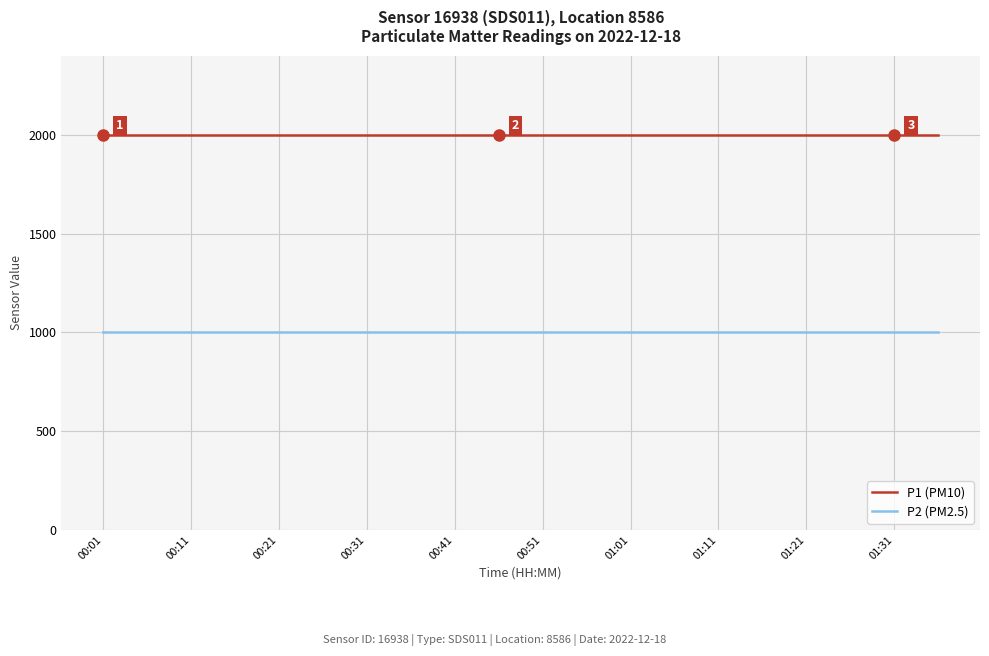

Rank the series by their average value, from lowest to highest.

P2 (PM2.5), P1 (PM10)